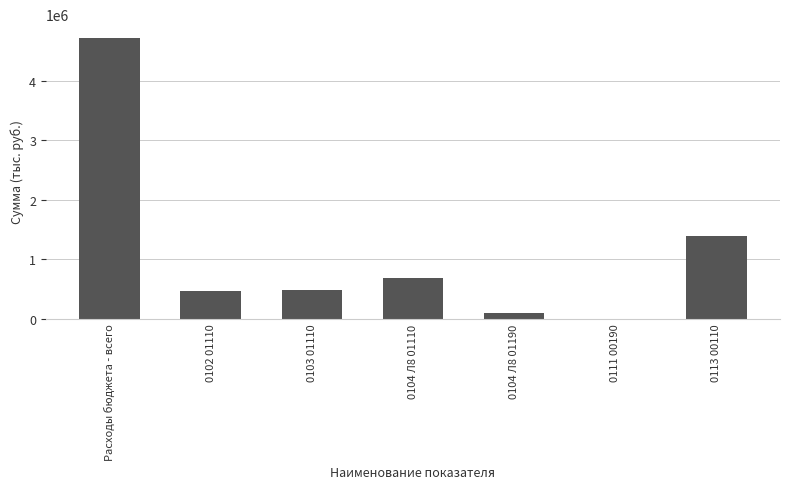

What is the difference between the values at 0102 01110 and 0104 Л8 01190?

366047.3